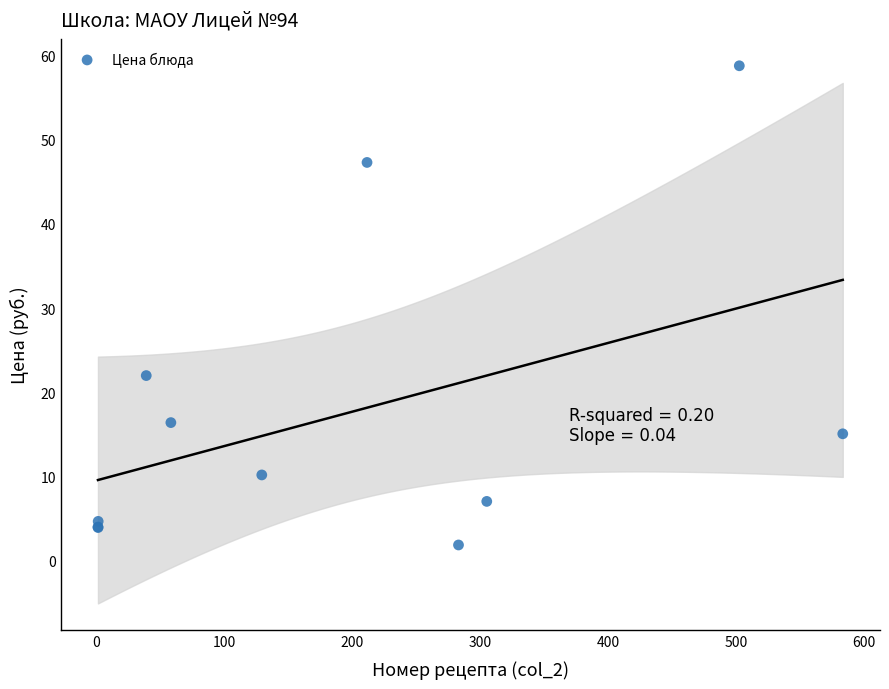

What Y value in the scatter plot is closest to 30?

22.0